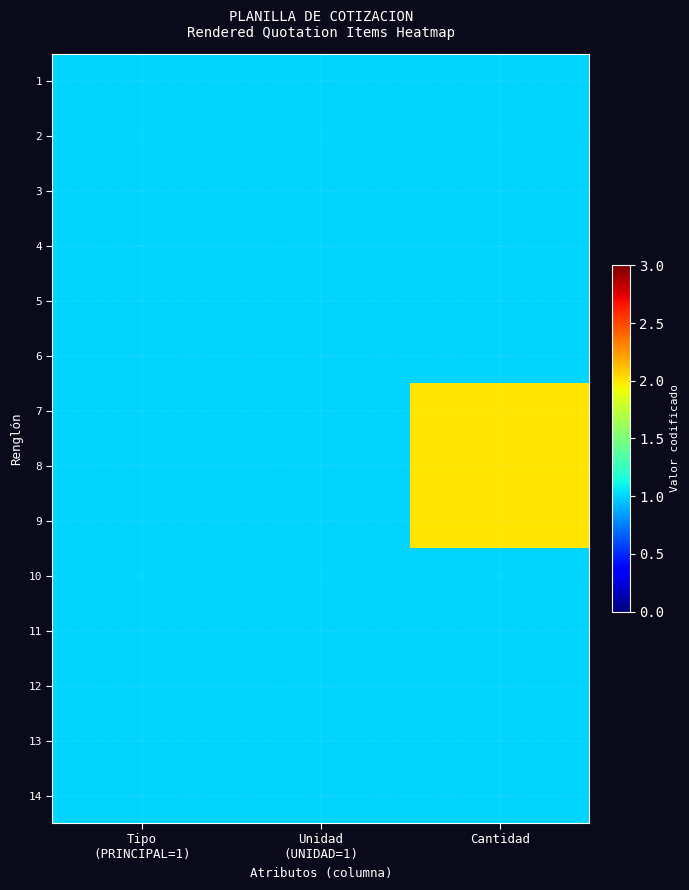

At Unidad (UNIDAD=1), list the series in order from largest to smallest.

1, 2, 3, 4, 5, 6, 7, 8, 9, 10, 11, 12, 13, 14